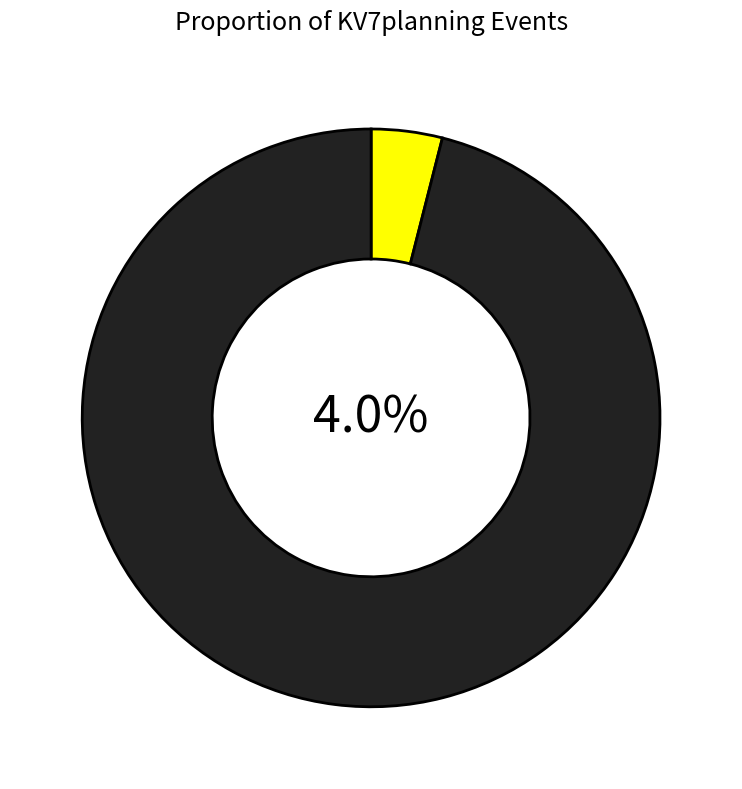

True or false: 2023-09-26 00:00:00+00:00 accounts for 16% of the total.

False